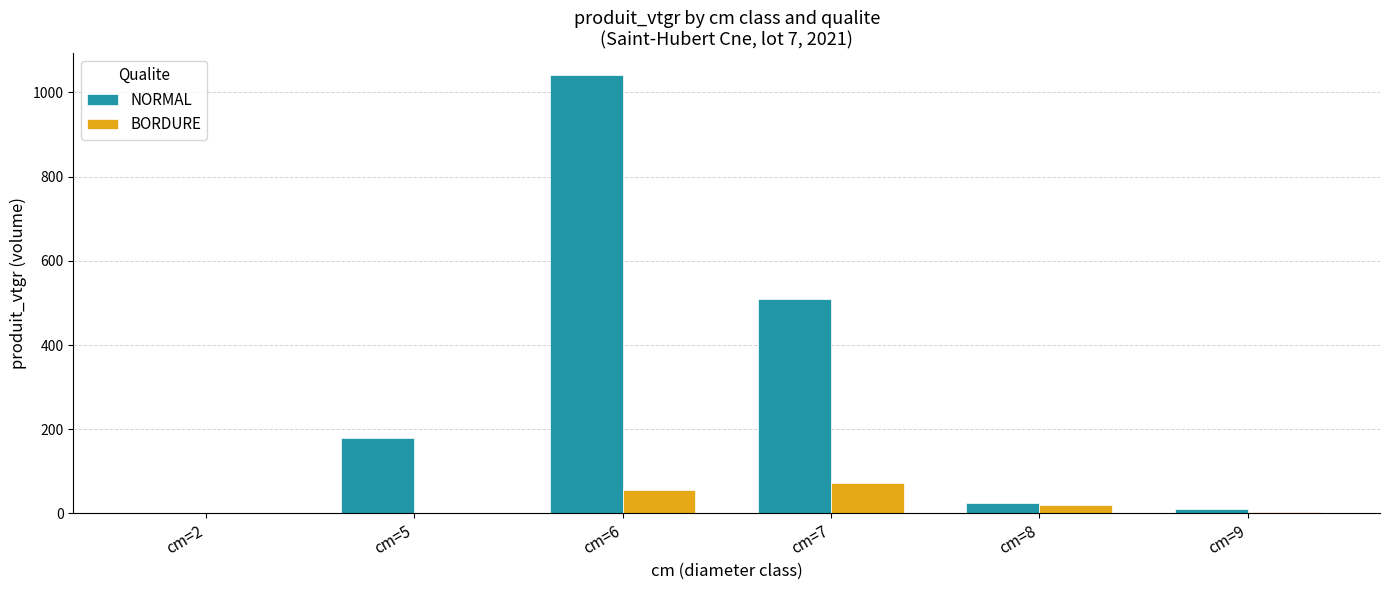

The value of BORDURE at cm=2 is 0.0. True or false?

True